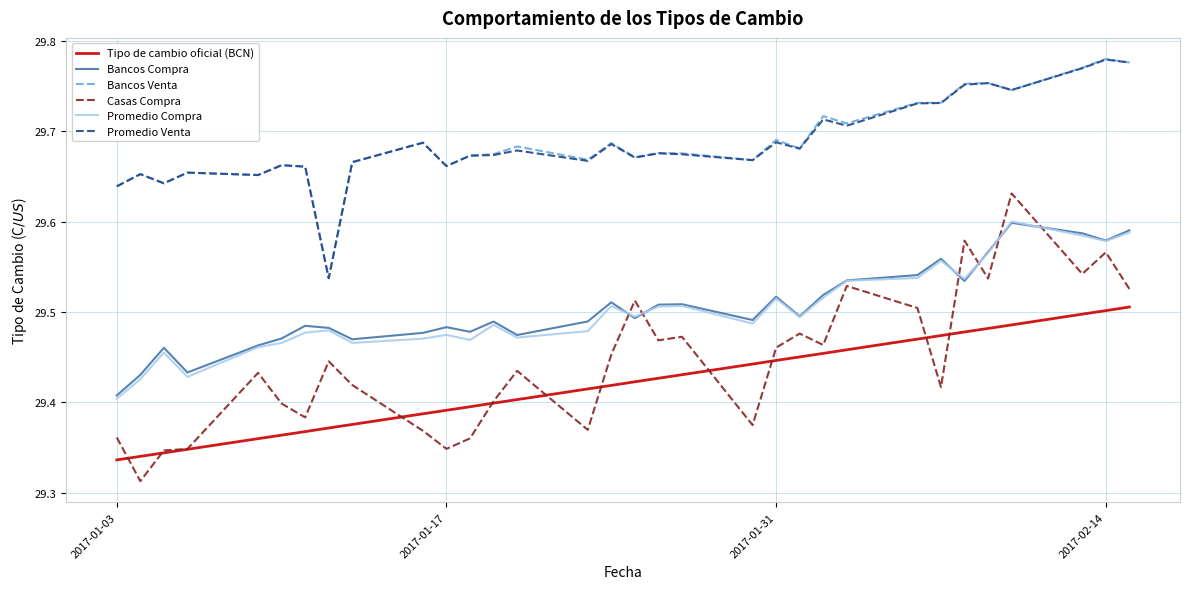

Which series has the largest range (max minus min)?

Casas Compra